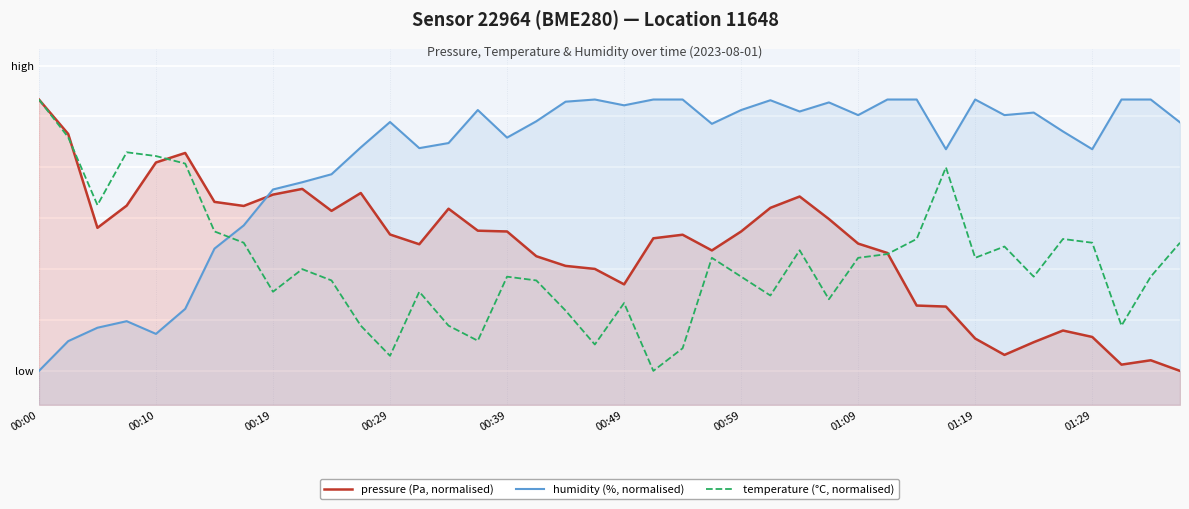

Is it true that humidity (%, normalised) equals 22.4 at 27?

False